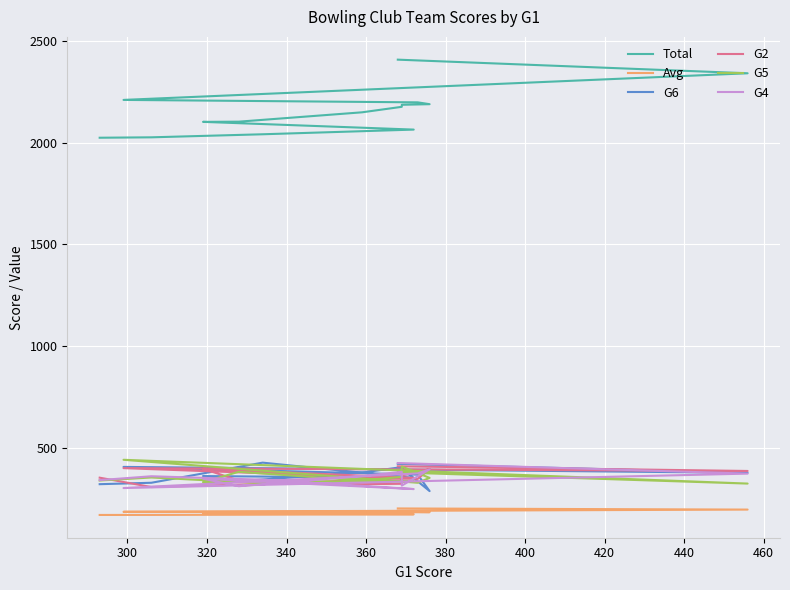

Which series has the largest total across all categories?

Total